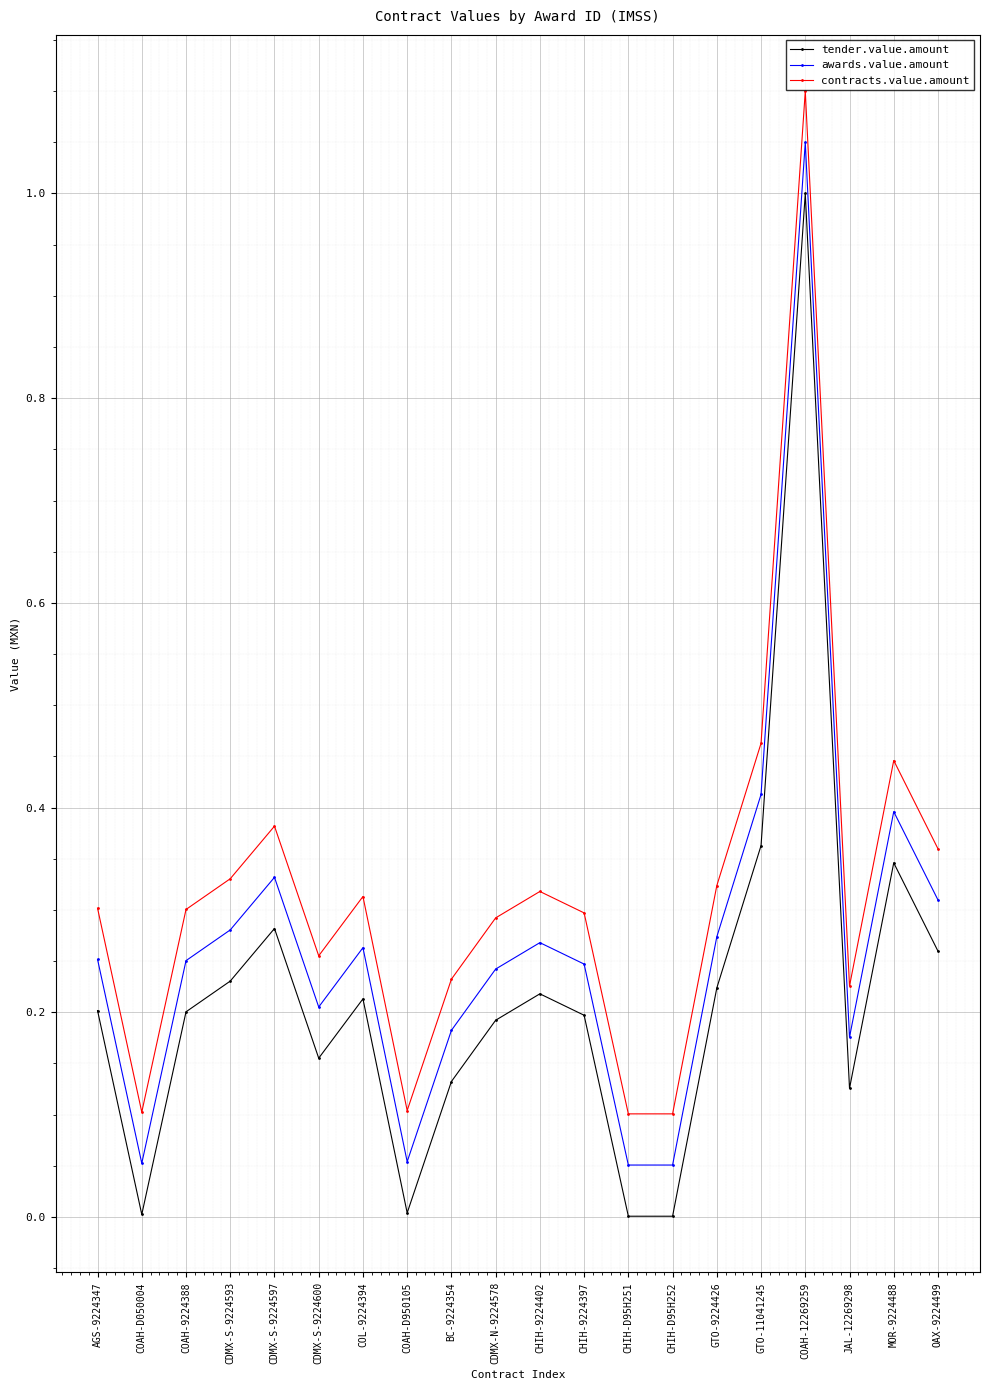

What position from the left is BC-9224354?

9